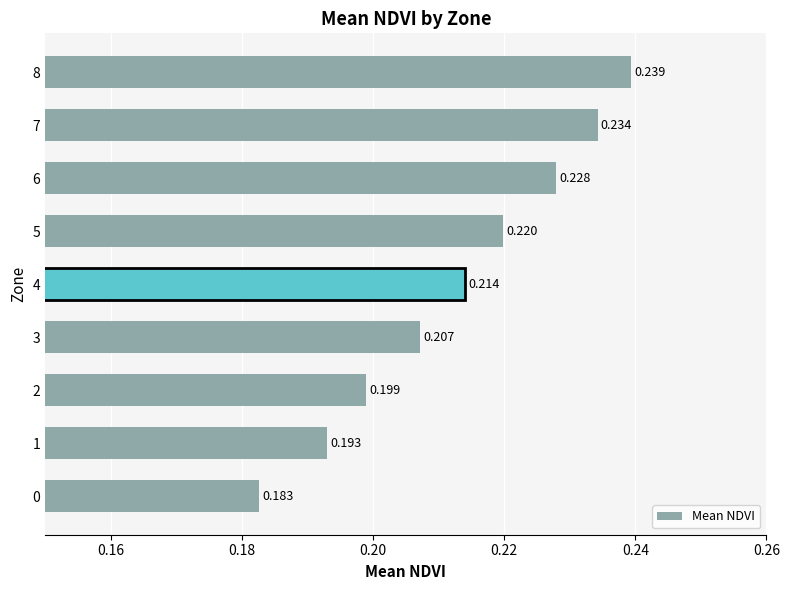

At which category does the chart reach its peak across all series?

8